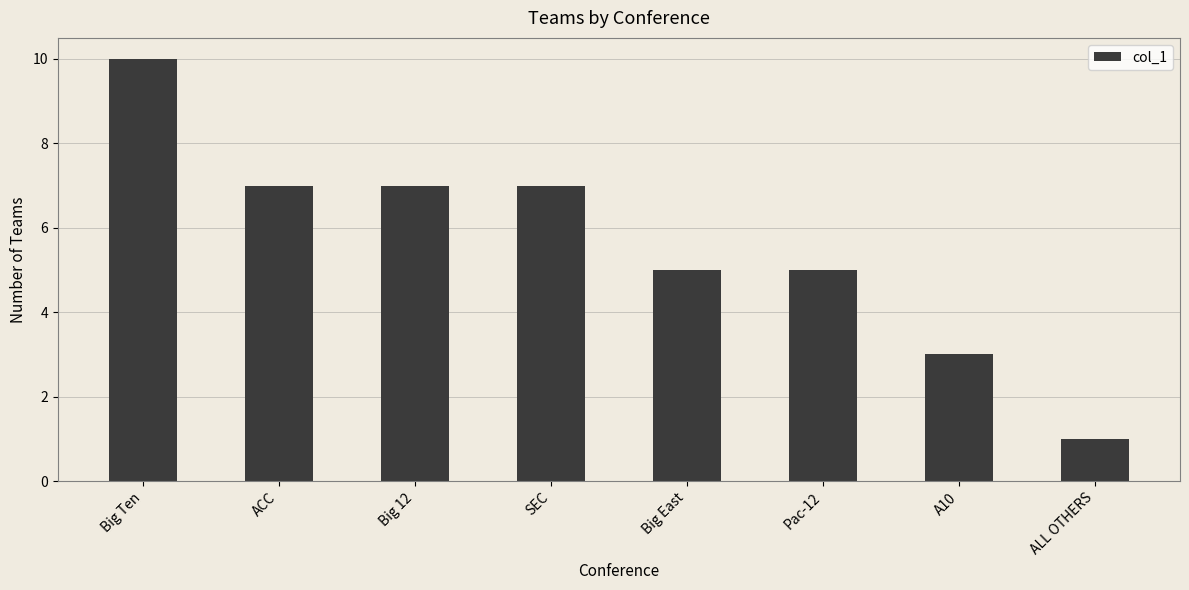

What is the ratio of the value at SEC to the value at ACC?

1.0